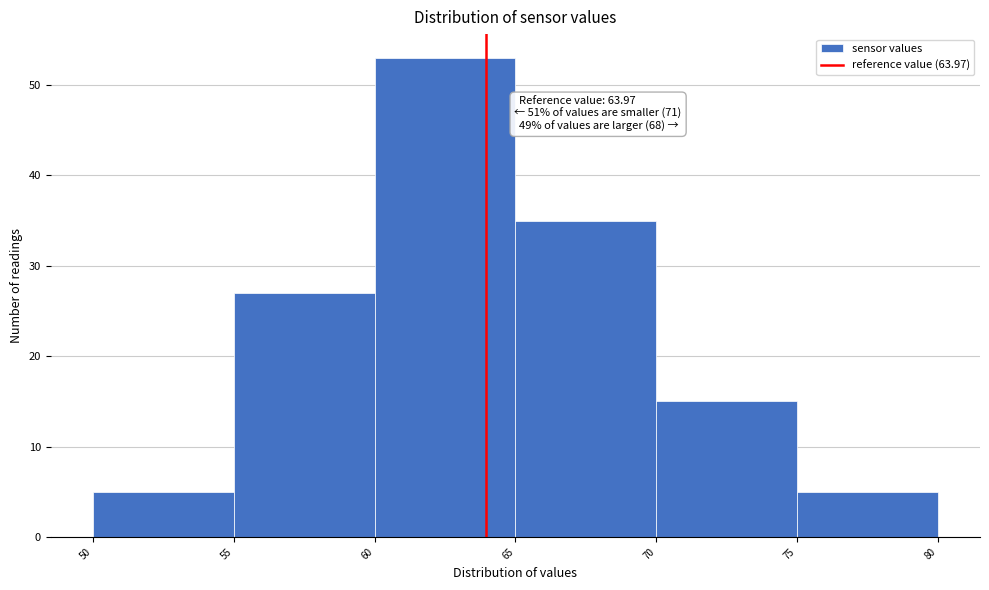

Which range on the x-axis has the tallest bar?

60 to 65